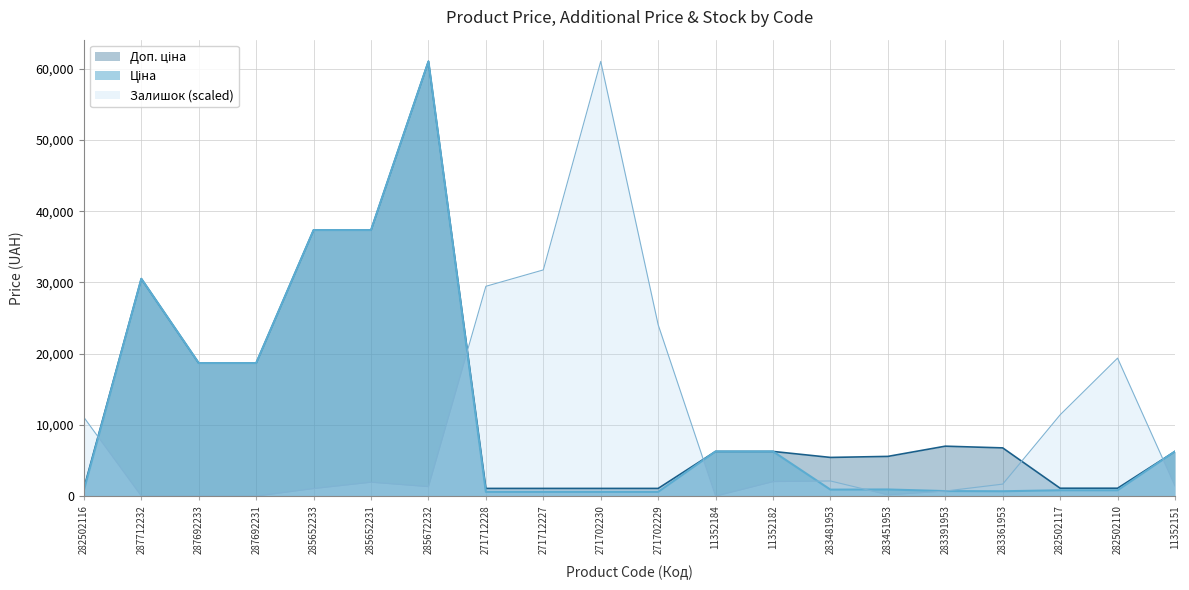

Which series ends up on top after the final intersection of Доп. ціна and Залишок?

Доп. ціна